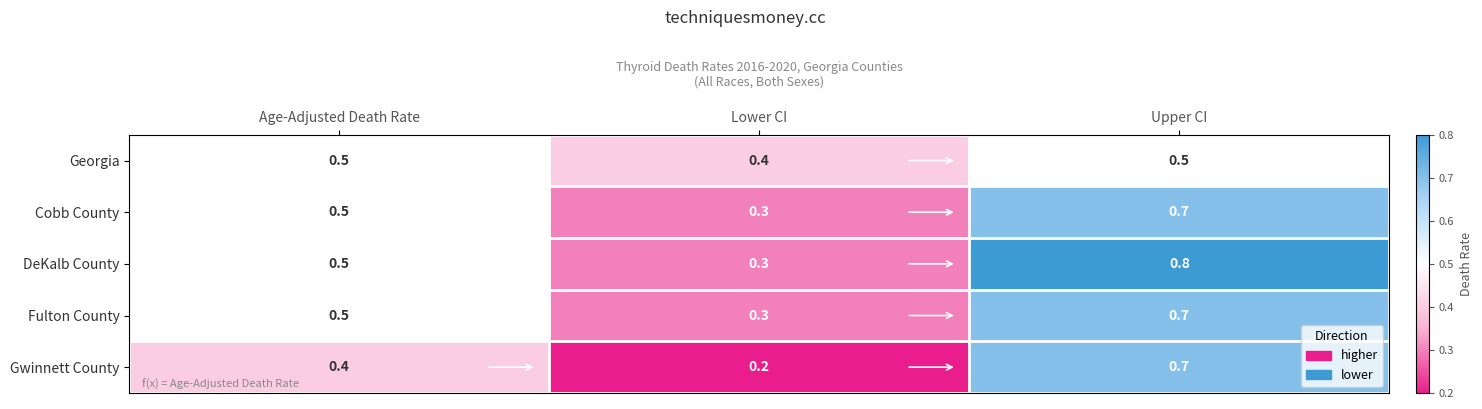

What is the difference between the highest and lowest values at Upper CI?

0.3